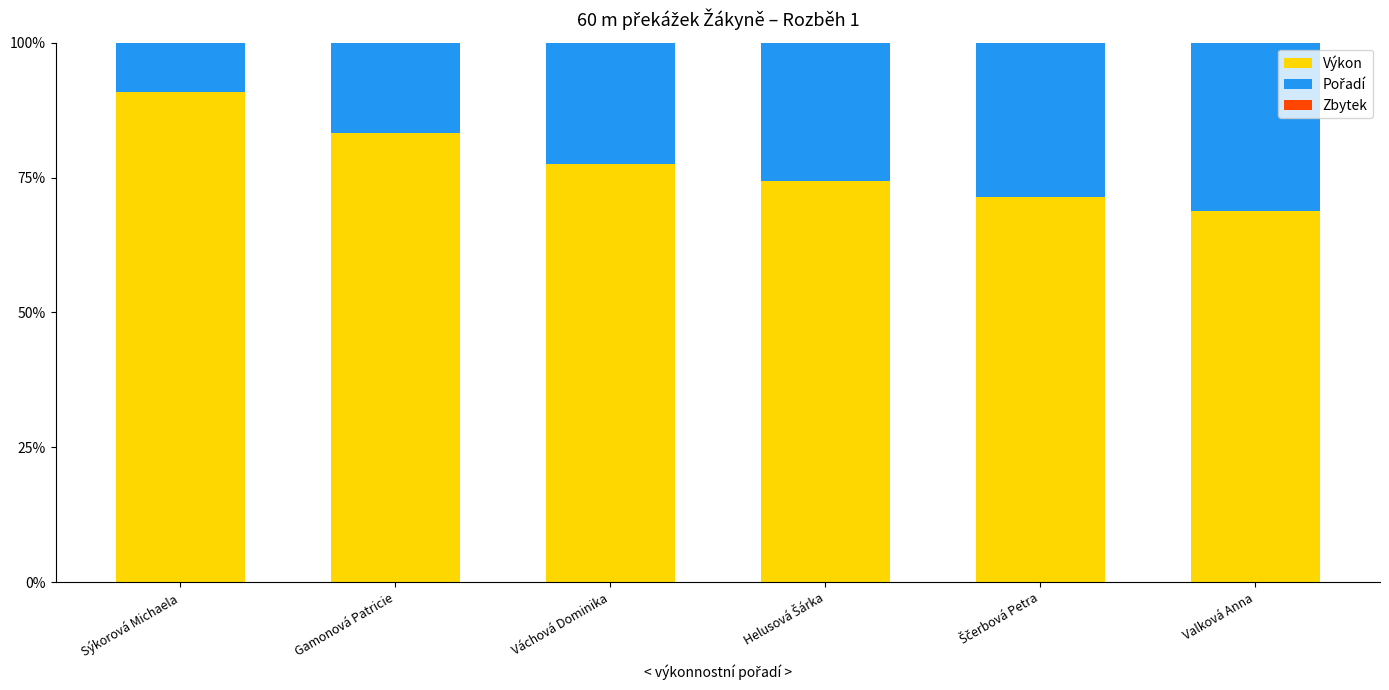

What is the maximum value for Výkon?

90.8